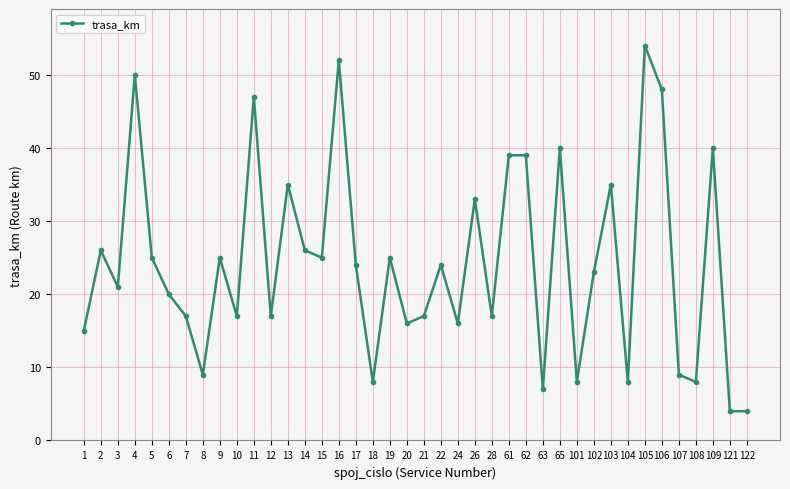

The value at 104 is 8. True or false?

True